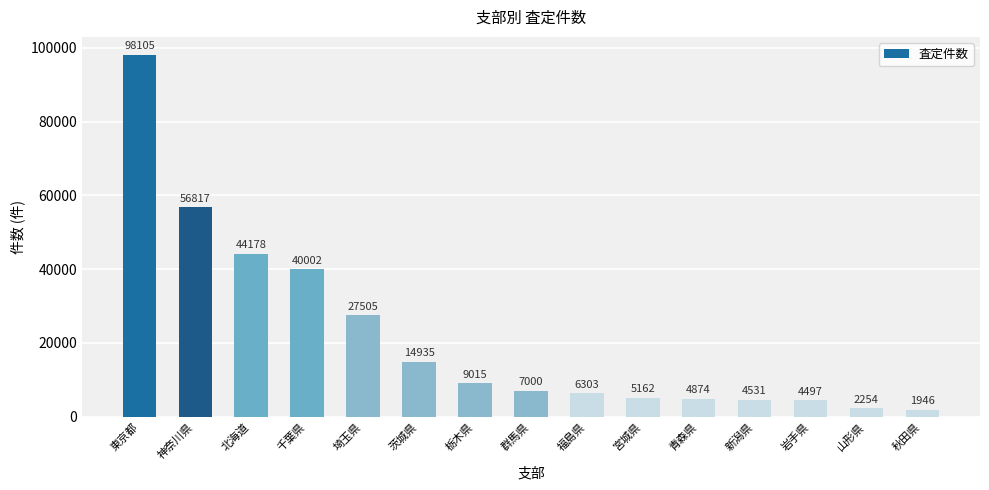

What is the value of the 8th bar from the left?

7000